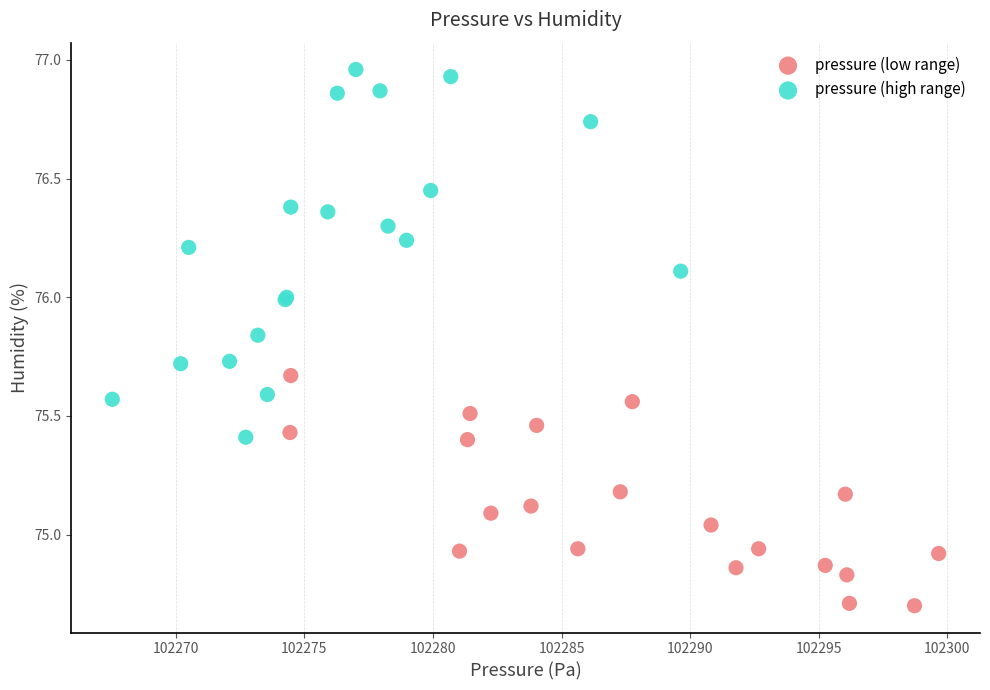

Which series reaches the minimum Y coordinate?

pressure (low range)